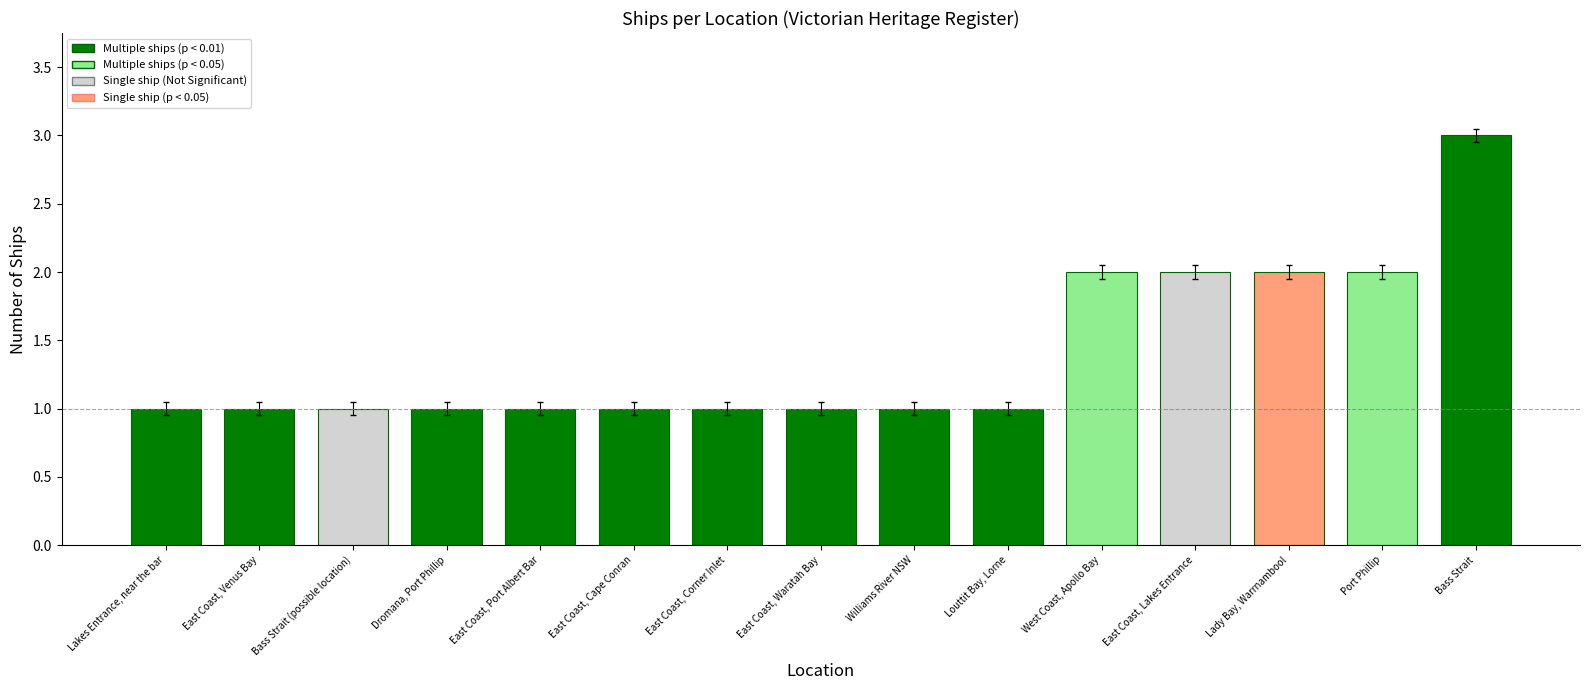

What is the sum of the values at Williams River NSW and East Coast, Waratah Bay?

2